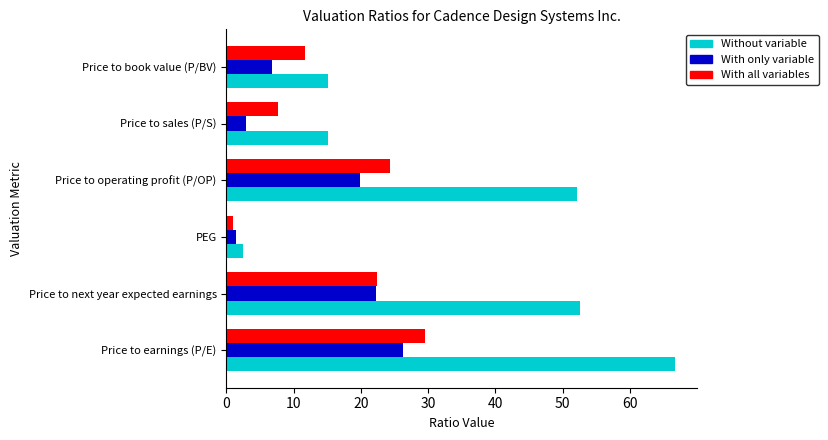

Is it true that Without variable equals 2.5 at PEG?

True